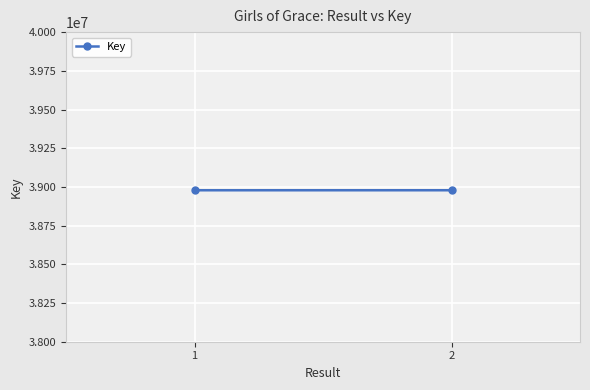

Which label corresponds to the largest value in the chart?

2